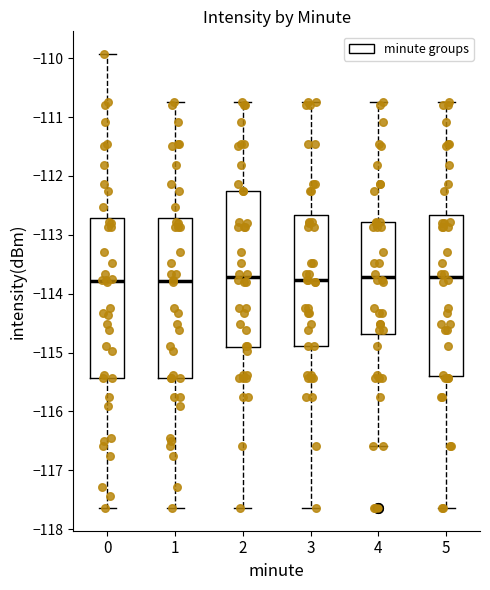

Reading left to right, read every box against the y-axis: the position of its median line, the range the box covers, and the ends of its whiskers. The values are not printed on the chart, so give them approximately, as read against the axis.

0: median -113.8, box -115.4 to -112.7, whiskers -117.6 to -109.9
1: median -113.8, box -115.4 to -112.7, whiskers -117.6 to -110.7
2: median -113.7, box -114.9 to -112.3, whiskers -117.6 to -110.7
3: median -113.8, box -114.9 to -112.7, whiskers -117.6 to -110.7
4: median -113.7, box -114.7 to -112.8, whiskers -116.6 to -110.7
5: median -113.7, box -115.4 to -112.7, whiskers -117.6 to -110.7